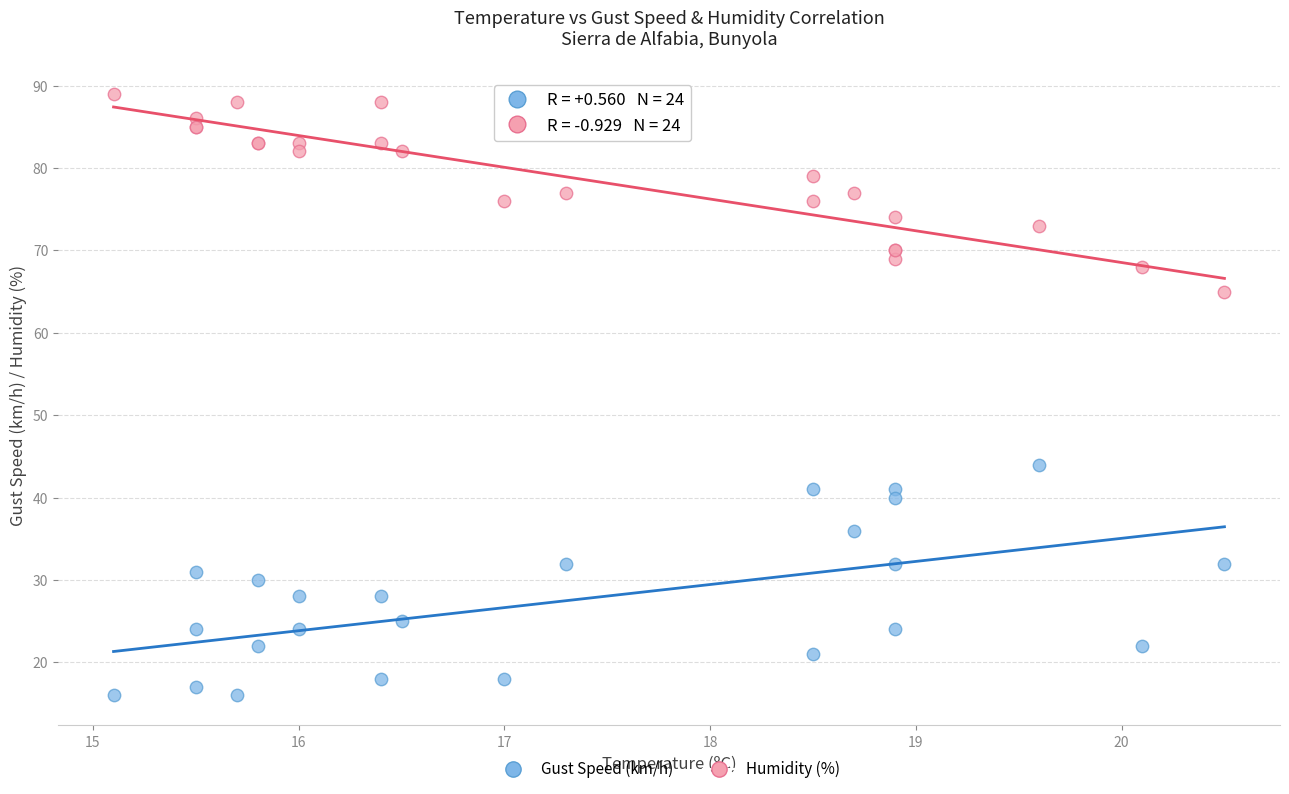

What are all the series names shown in the legend?

Gust Speed (km/h), Humidity (%)